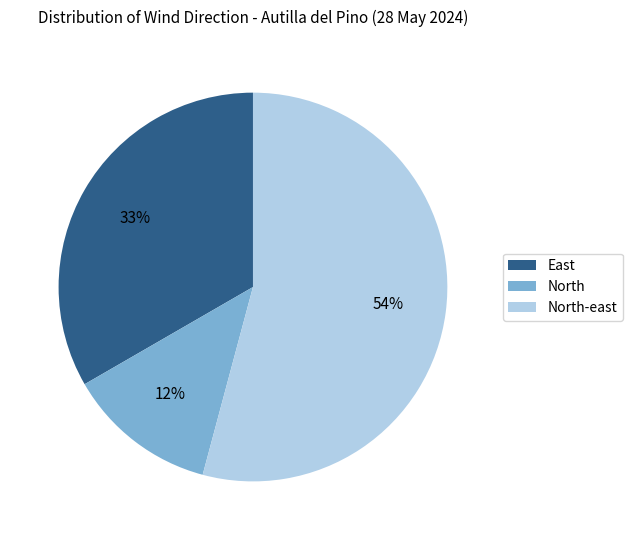

Which slice is the largest?

North-east